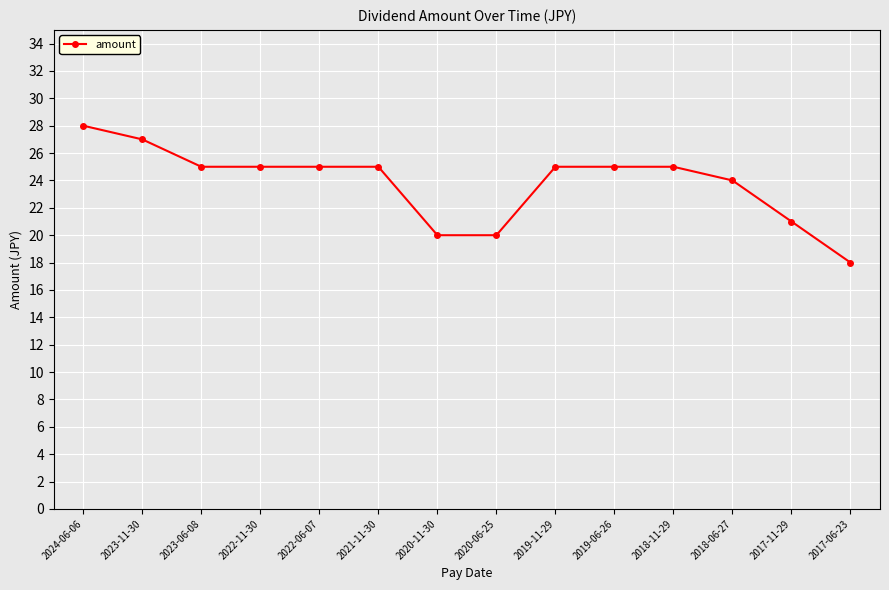

What is the label of the 3rd point from the left?

2023-06-08